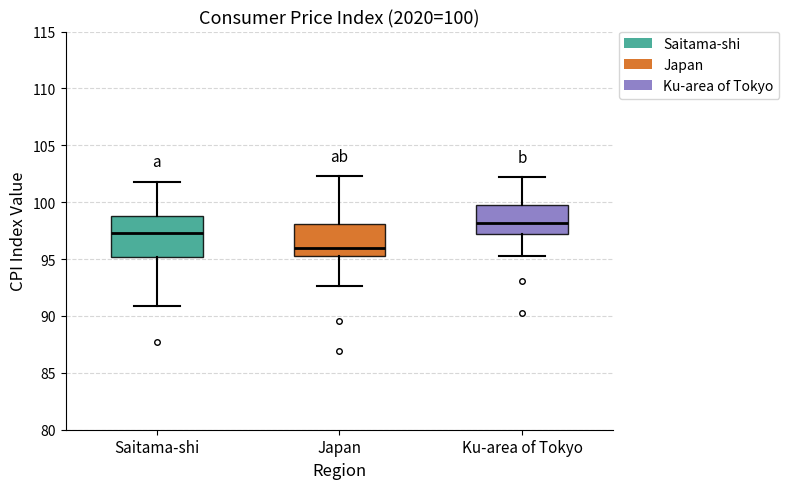

Which box is the tallest, from its lower edge to its upper edge?

Saitama-shi